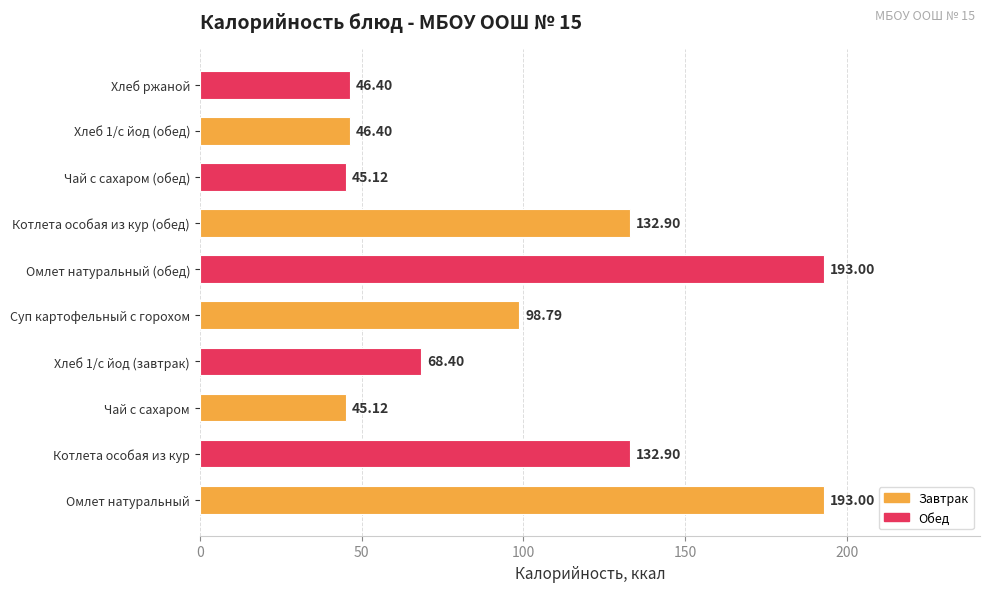

What is the minimum value shown in the chart?

45.1